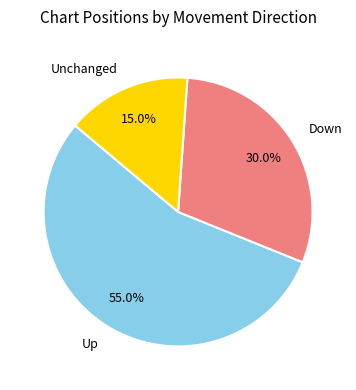

Combined, what portion of the pie is Down and Up?

85.0%